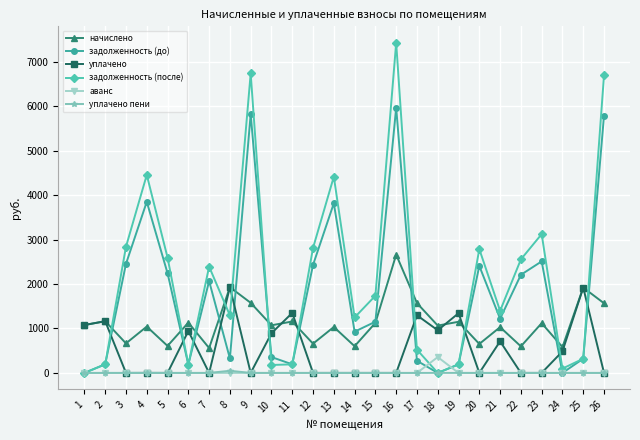

True or false: задолженность (до) and уплачено intersect in this chart.

True